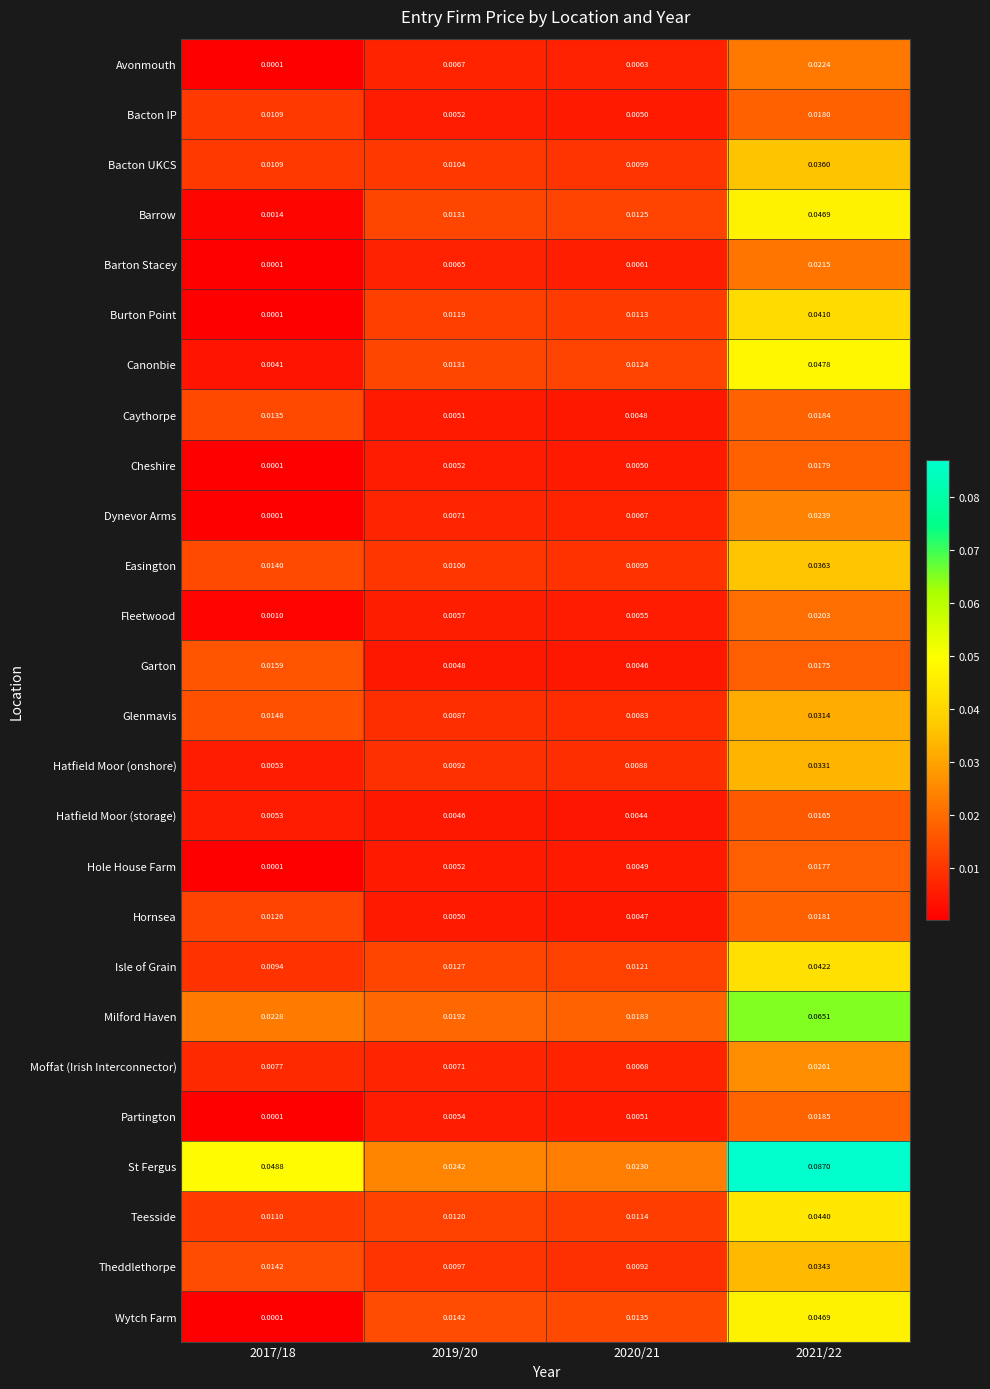

Which series has the largest total across all categories?

St Fergus